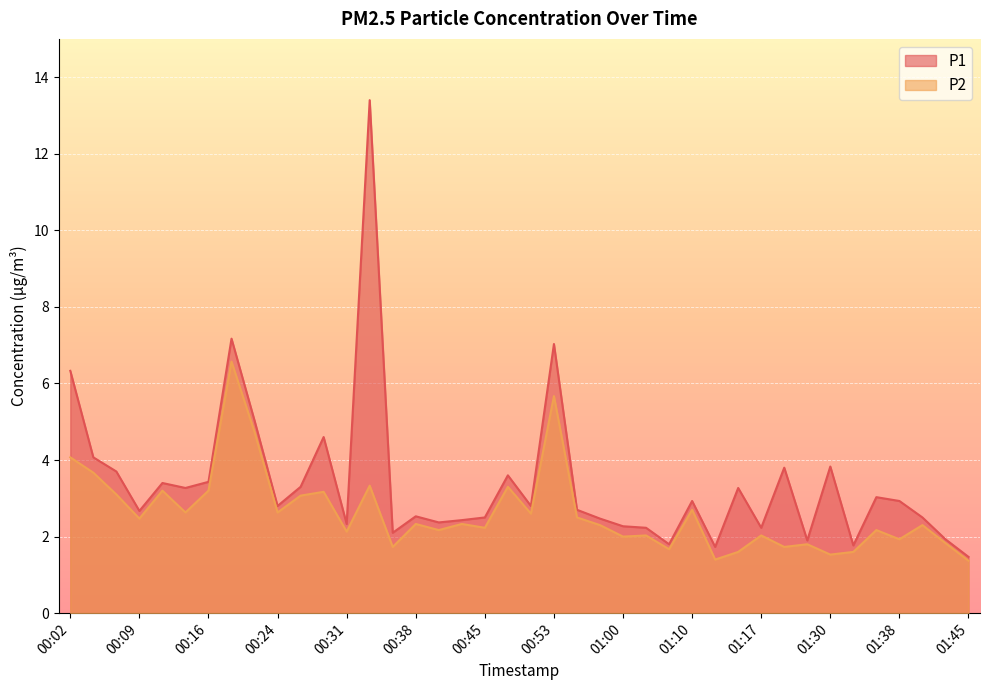

Reading left to right, list all the values displayed in this chart.

P1: 00:02=6.3	00:04=4.1	00:07=3.7	00:09=2.7	00:11=3.4	00:14=3.3	00:16=3.4	00:19=7.2	00:21=5.0	00:24=2.8	00:26=3.3	00:28=4.6	00:31=2.3	00:33=13.4	00:36=2.1	00:38=2.5	00:41=2.4	00:43=2.4	00:45=2.5	00:48=3.6	00:50=2.8	00:53=7.0	00:55=2.7	00:58=2.5	01:00=2.3	01:03=2.2	01:08=1.8	01:10=2.9	01:12=1.7	01:15=3.3	01:17=2.2	01:25=3.8	01:28=1.9	01:30=3.8	01:33=1.8	01:35=3.0	01:38=2.9	01:40=2.5	01:42=1.9	01:45=1.5
P2: 00:02=4.1	00:04=3.7	00:07=3.1	00:09=2.5	00:11=3.2	00:14=2.6	00:16=3.2	00:19=6.6	00:21=4.7	00:24=2.6	00:26=3.1	00:28=3.2	00:31=2.1	00:33=3.3	00:36=1.7	00:38=2.3	00:41=2.2	00:43=2.3	00:45=2.2	00:48=3.3	00:50=2.6	00:53=5.7	00:55=2.5	00:58=2.3	01:00=2.0	01:03=2.0	01:08=1.7	01:10=2.7	01:12=1.4	01:15=1.6	01:17=2.0	01:25=1.7	01:28=1.8	01:30=1.5	01:33=1.6	01:35=2.2	01:38=1.9	01:40=2.3	01:42=1.8	01:45=1.4